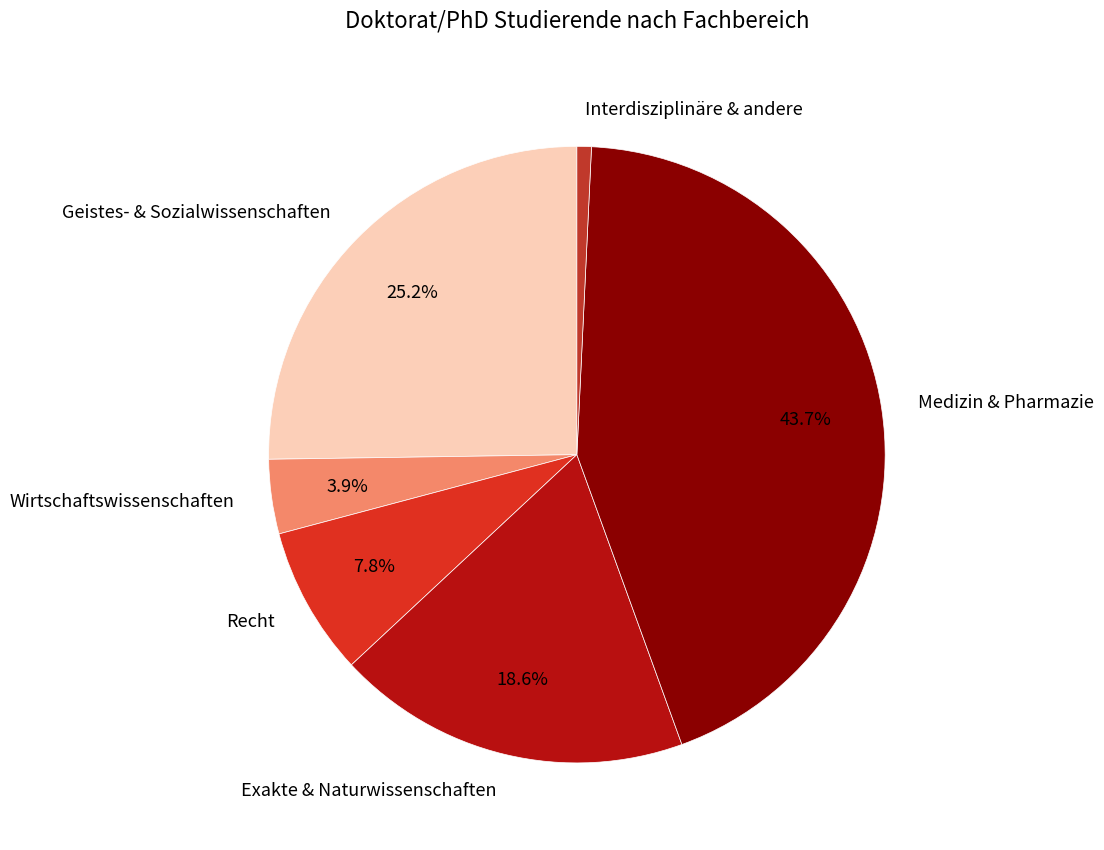

Does Interdisziplinäre & andere represent more than half of the total?

No